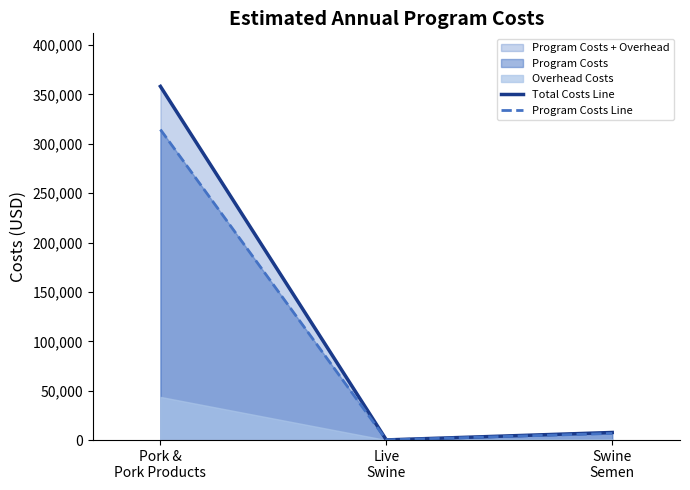

Between Swine
Semen and Live
Swine, which is larger?

Swine
Semen